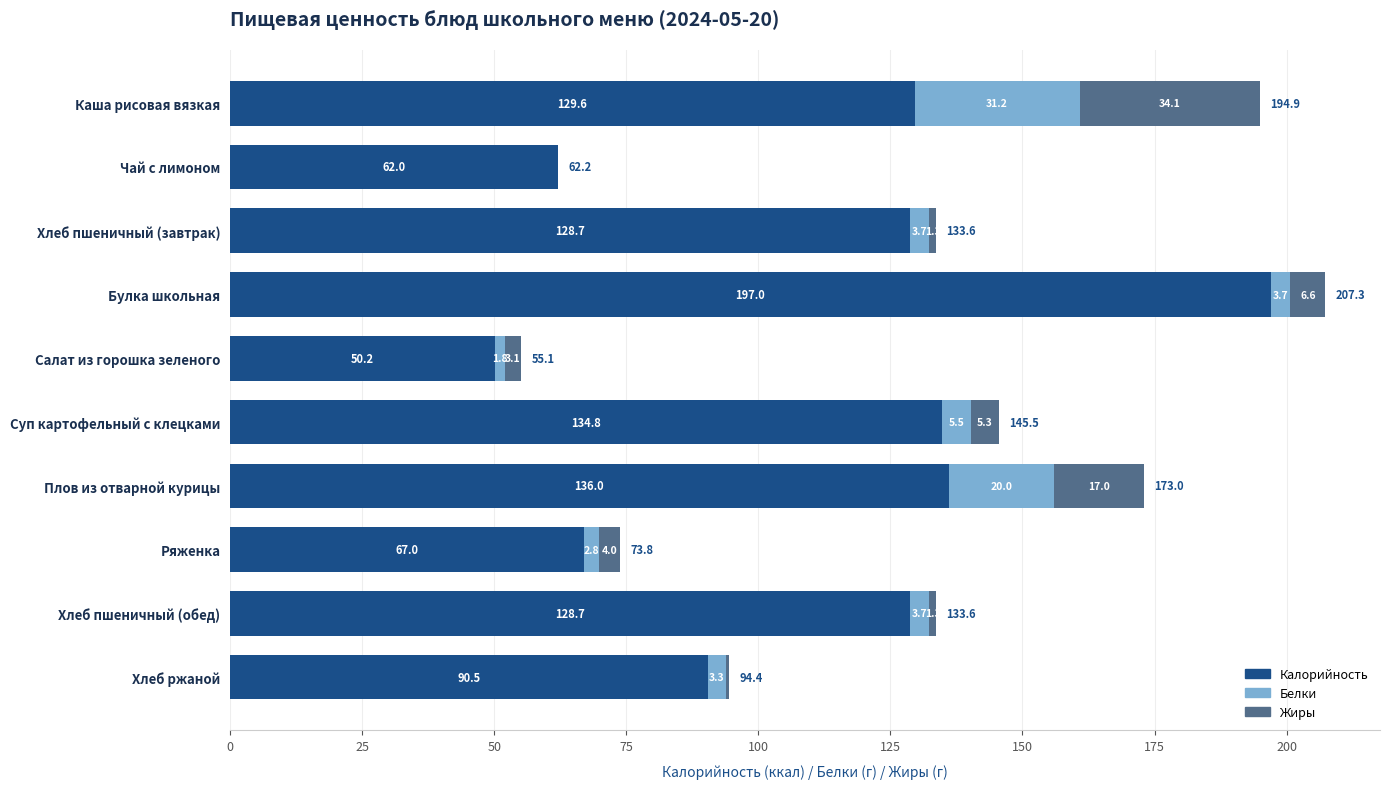

What is the approximate value of Калорийность at Чай с лимоном?

62.0